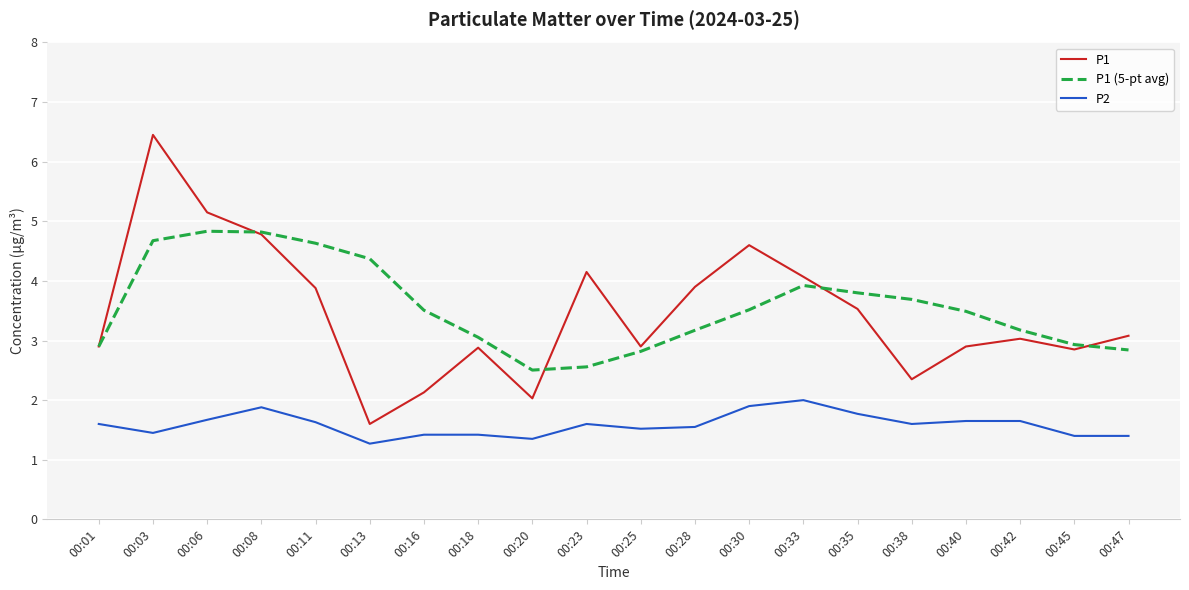

What is the highest value of the P1 series?

6.5